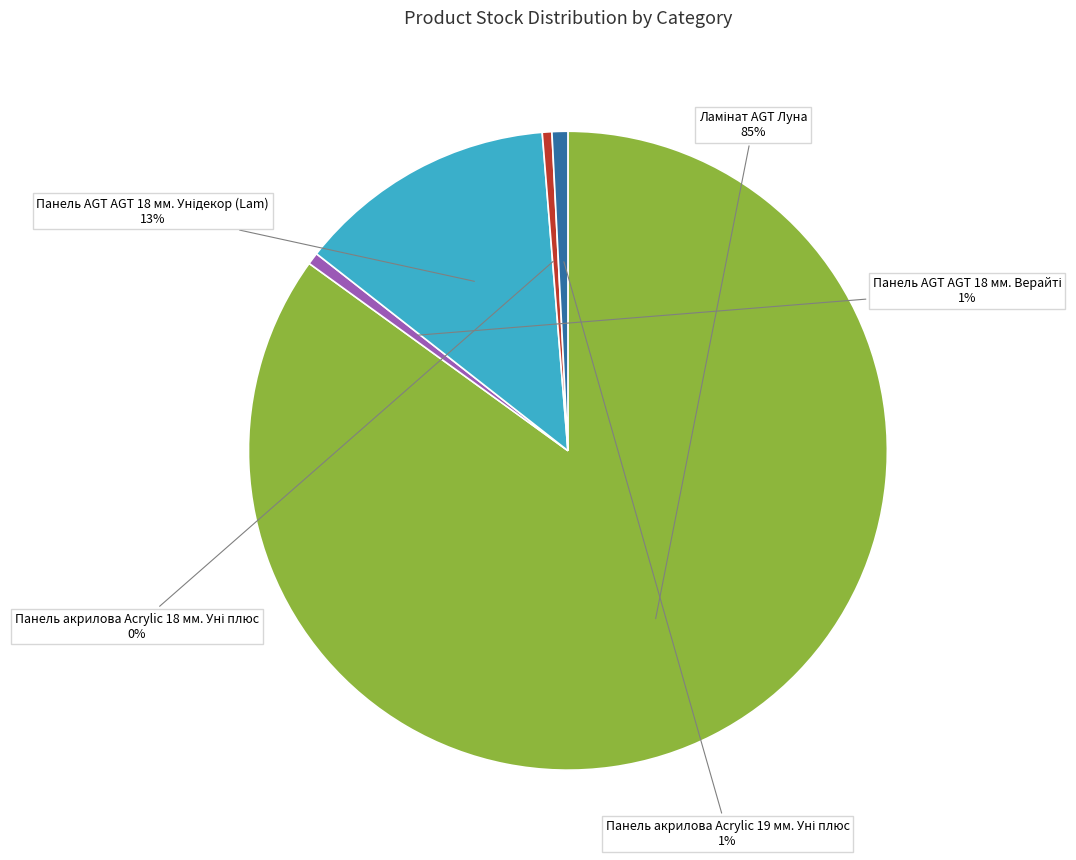

Is there any slice that represents more than half of the pie?

Yes